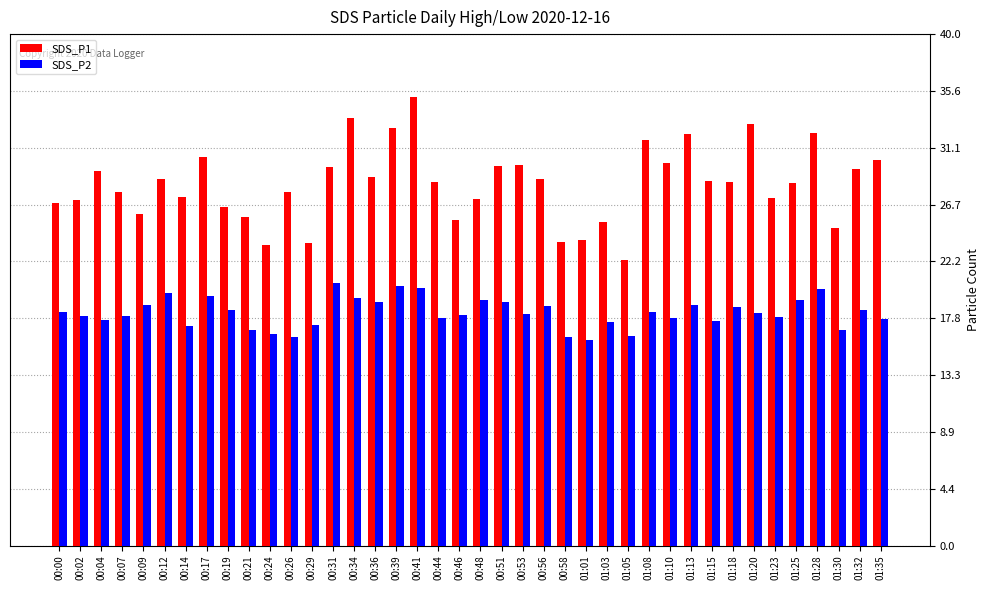

How many groups of bars are there?

40